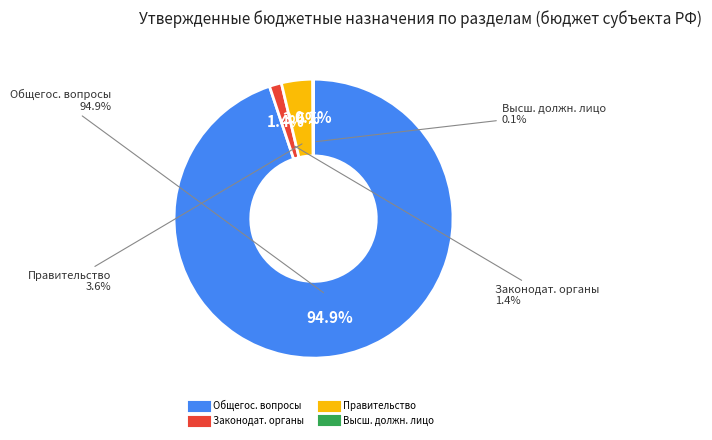

Rank the categories by value from highest to lowest.

ОБЩЕГОСУДАРСТВЕННЫЕ ВОПРОСЫ, Функционирование Правительства, Функционирование законодательных органов, Функционирование высшего должностного лица